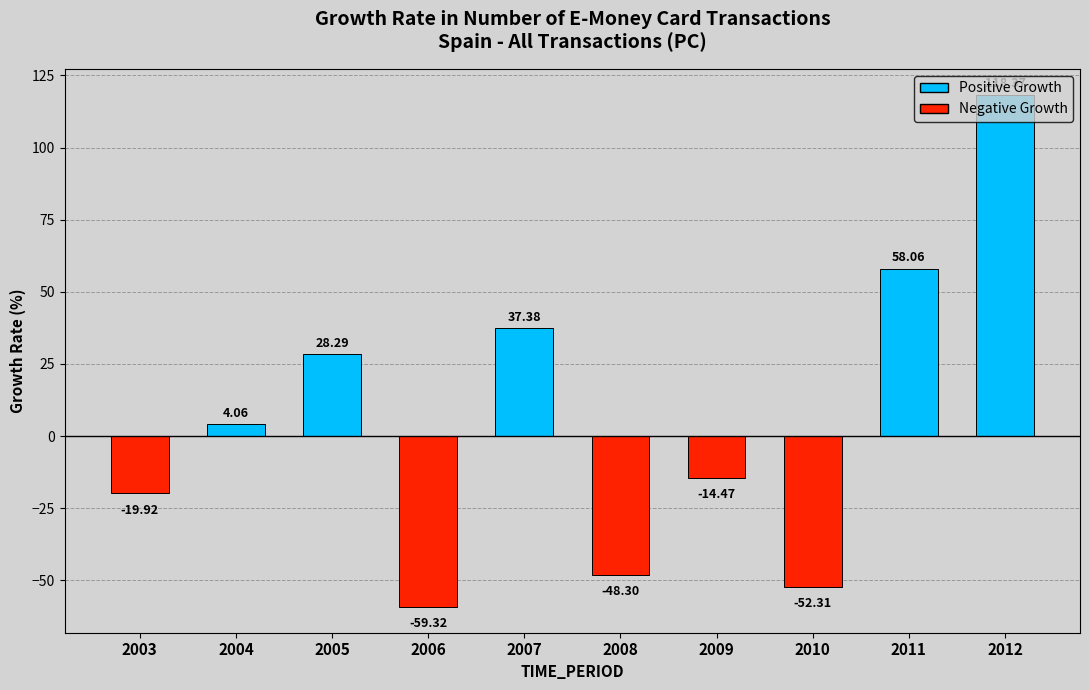

What is the maximum value shown in the chart?

118.4